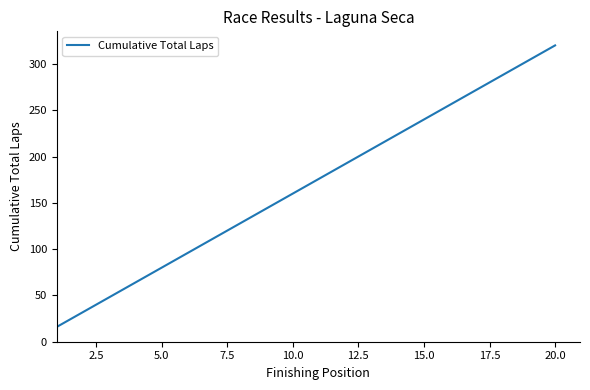

What is the difference between the maximum and minimum values?

304